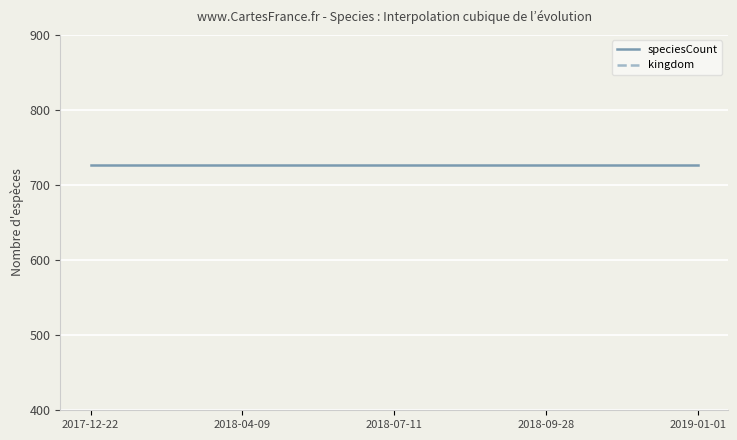

True or false: speciesCount and kingdom intersect in this chart.

False